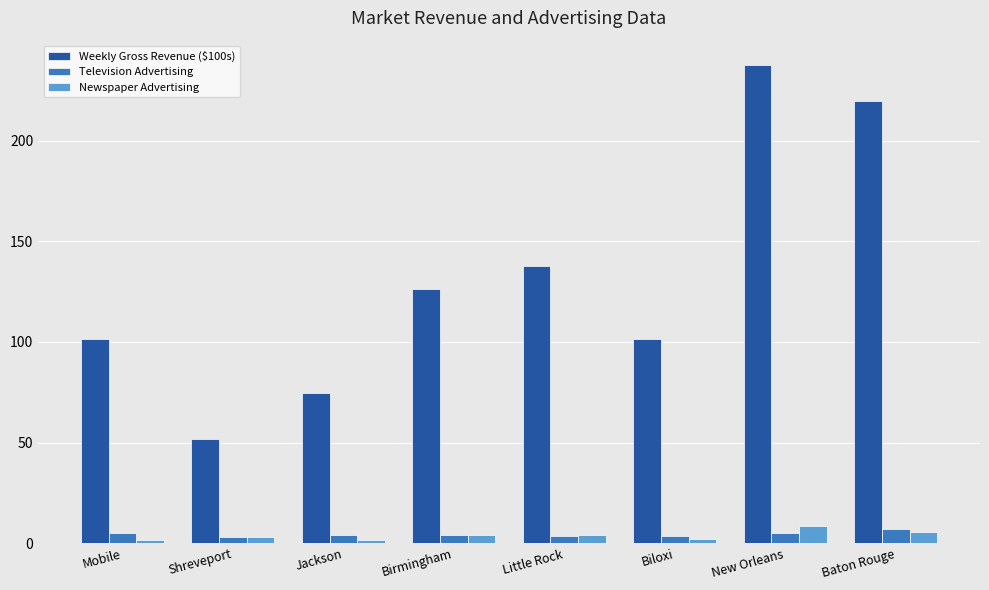

What is the label of the 6th bar from the right?

Jackson